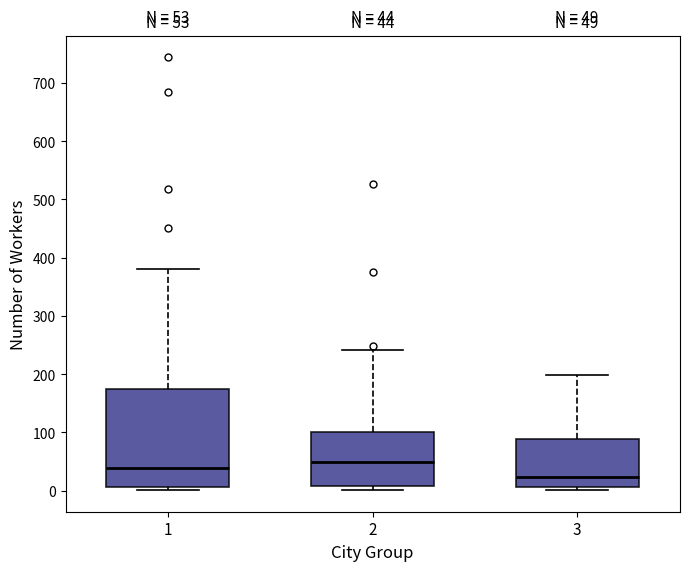

Which box is the tallest, from its lower edge to its upper edge?

1